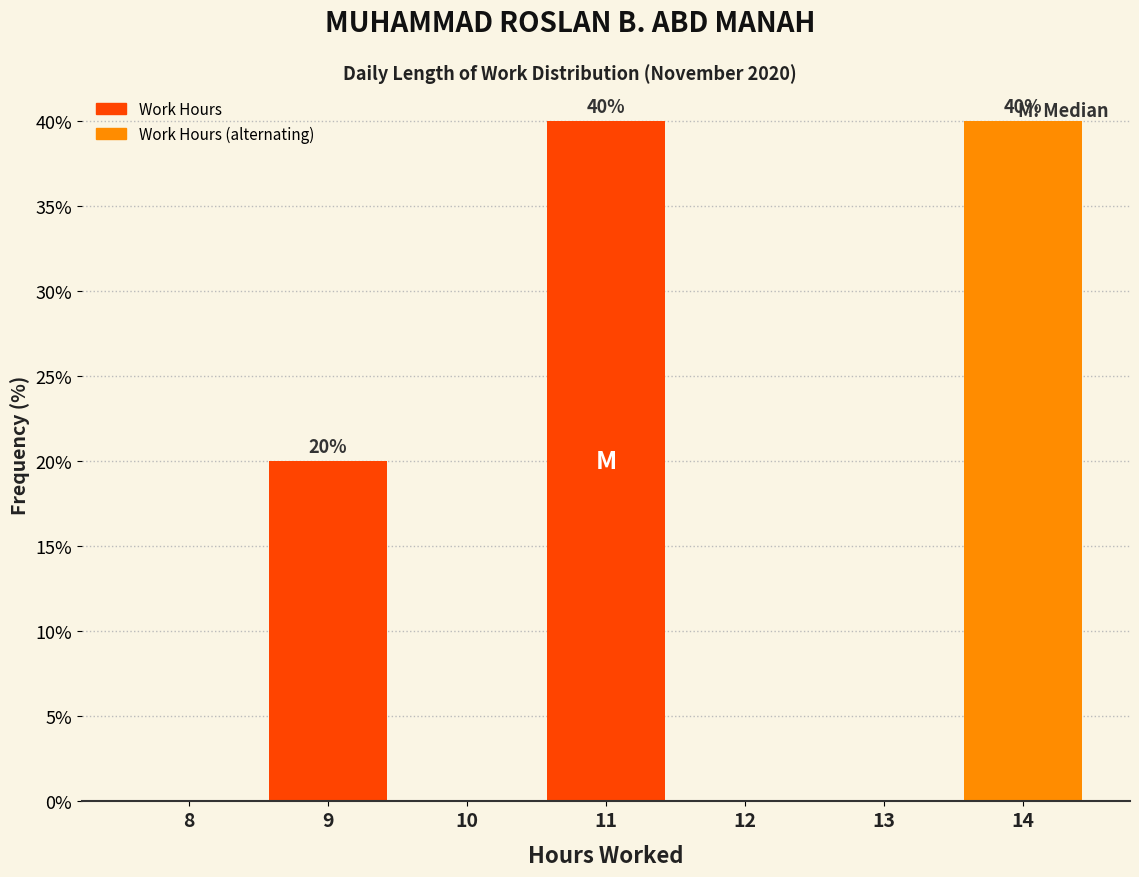

Reading left to right, extract all data points from this chart.

8=0	9=20	10=0	11=40	12=0	13=0	14=40